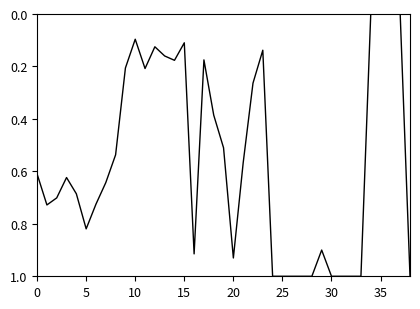

What is the difference between the maximum and minimum values?

1.0